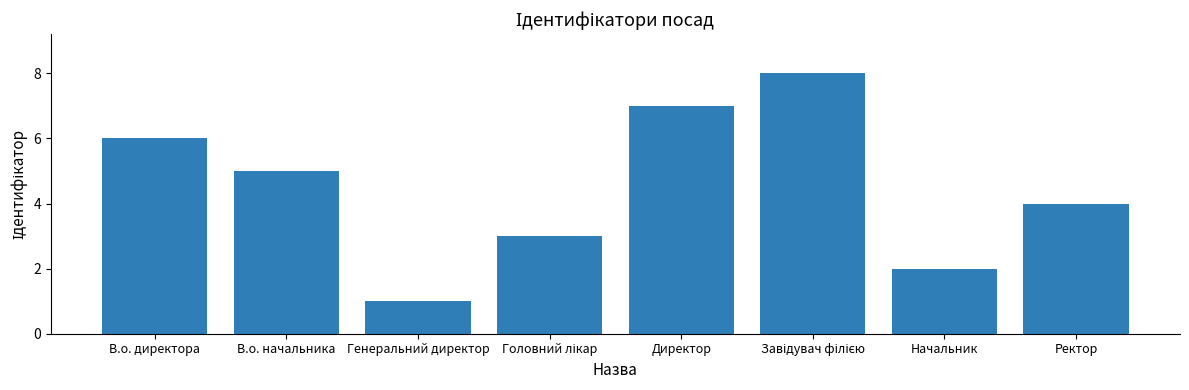

Are the bars grouped side by side (vs. stacked)?

No